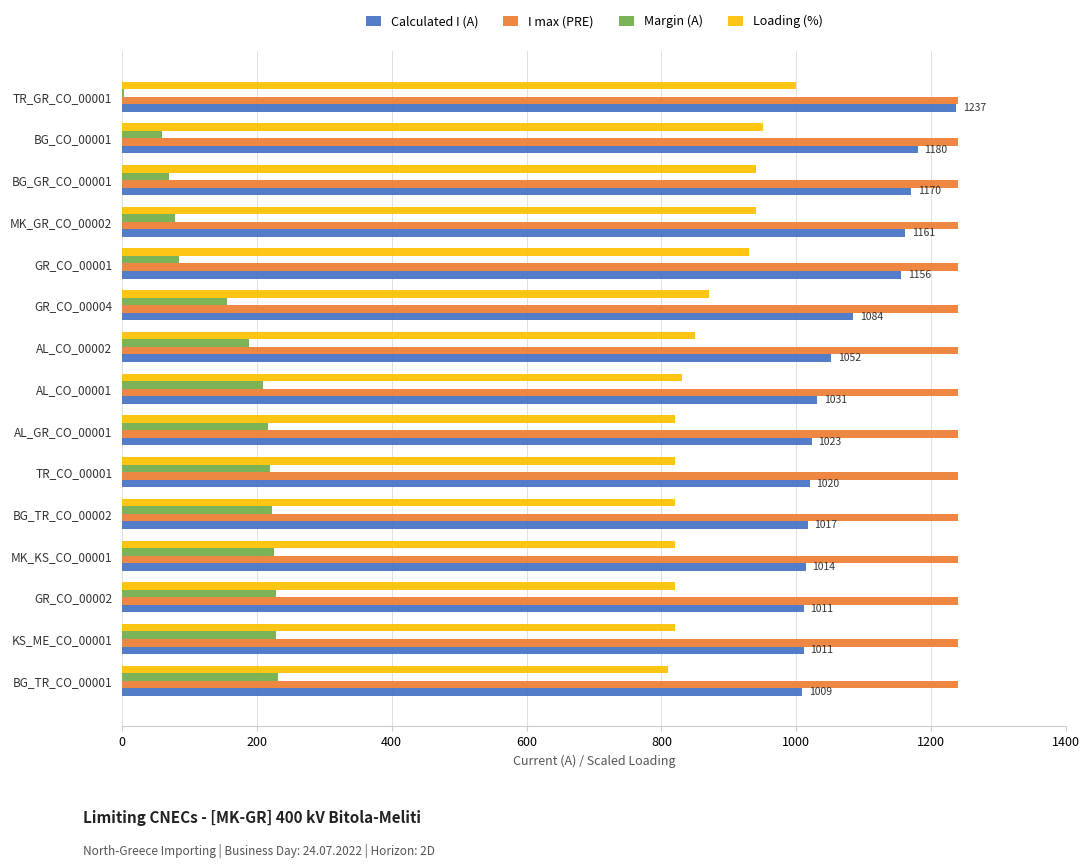

Which series has the largest total across all categories?

I max (PRE)